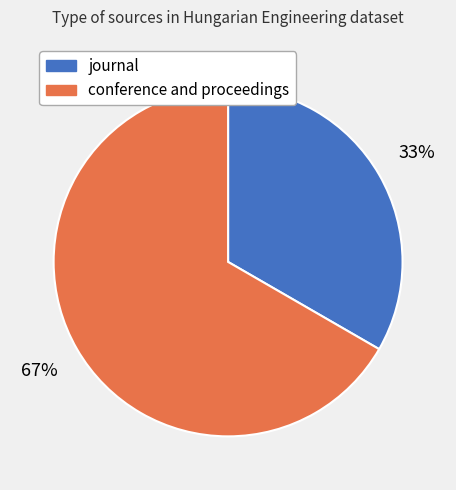

Which has a higher value, journal or conference and proceedings?

conference and proceedings